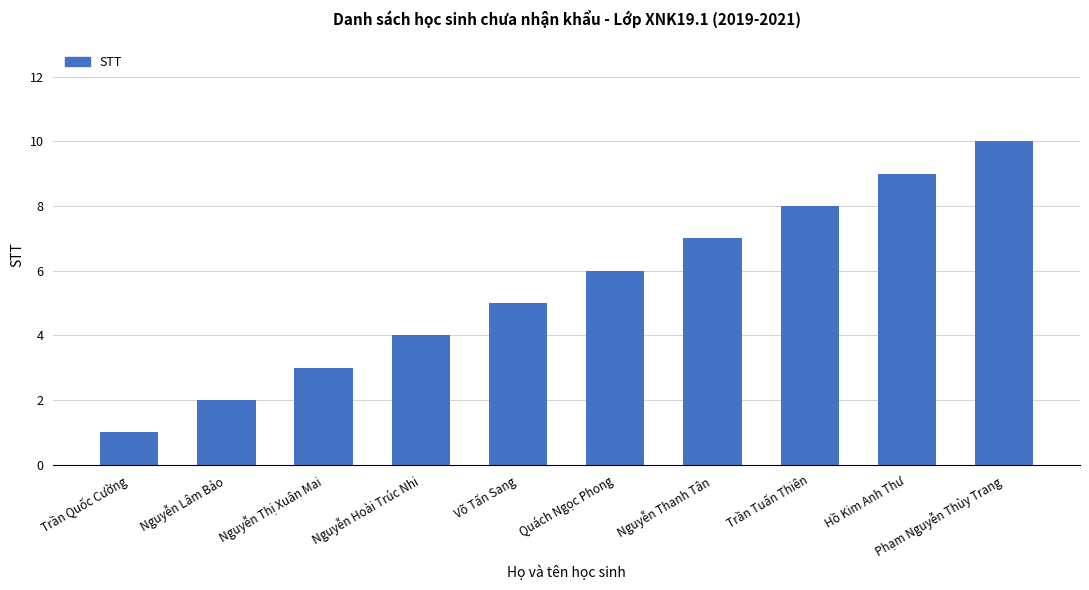

What is the average value?

6